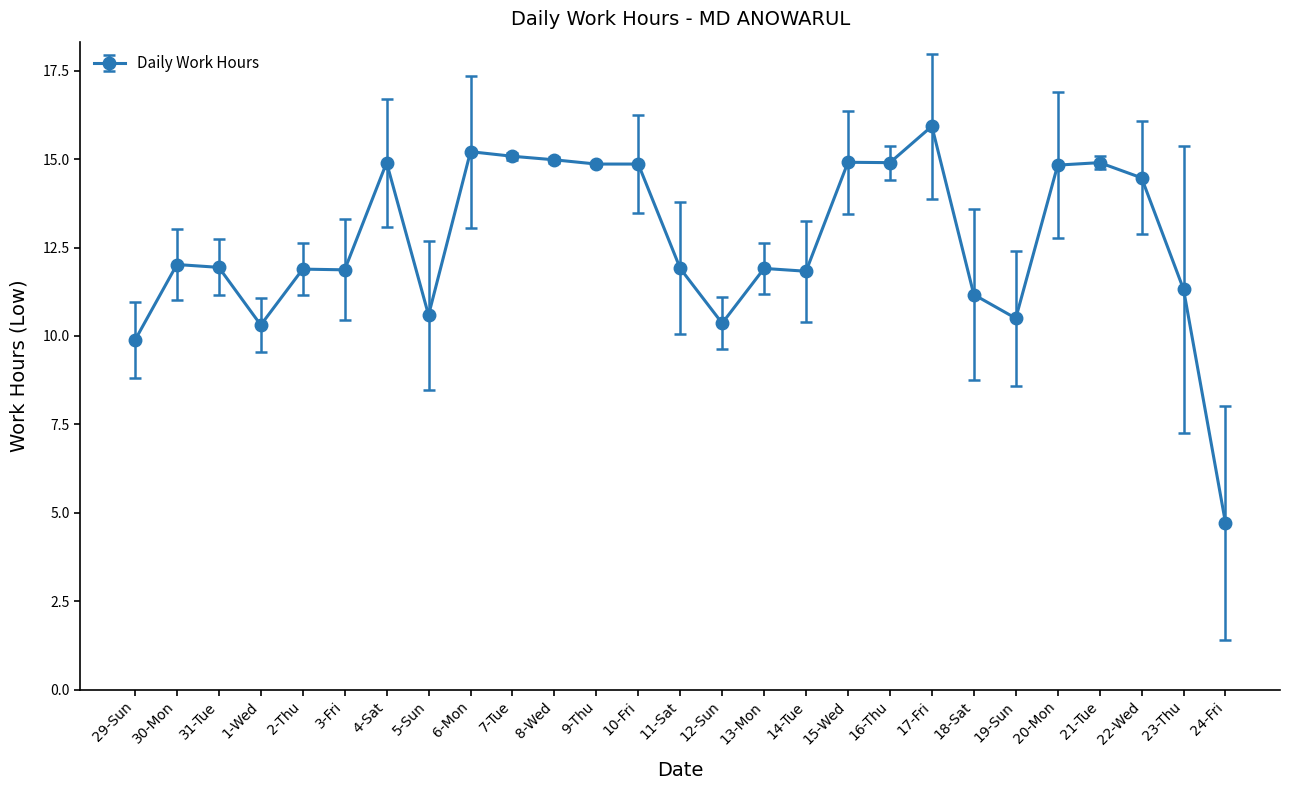

How many lines are shown in the chart?

1